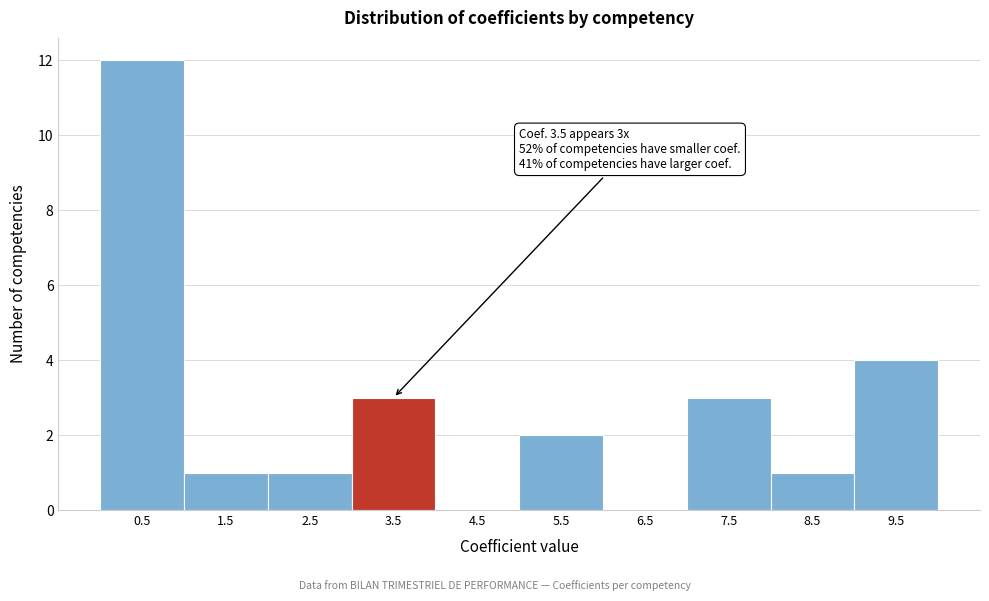

Reading left to right, list all the values displayed in this chart.

0.5=12	1.5=1	2.5=1	3.5=3	4.5=0	5.5=2	6.5=0	7.5=3	8.5=1	9.5=4